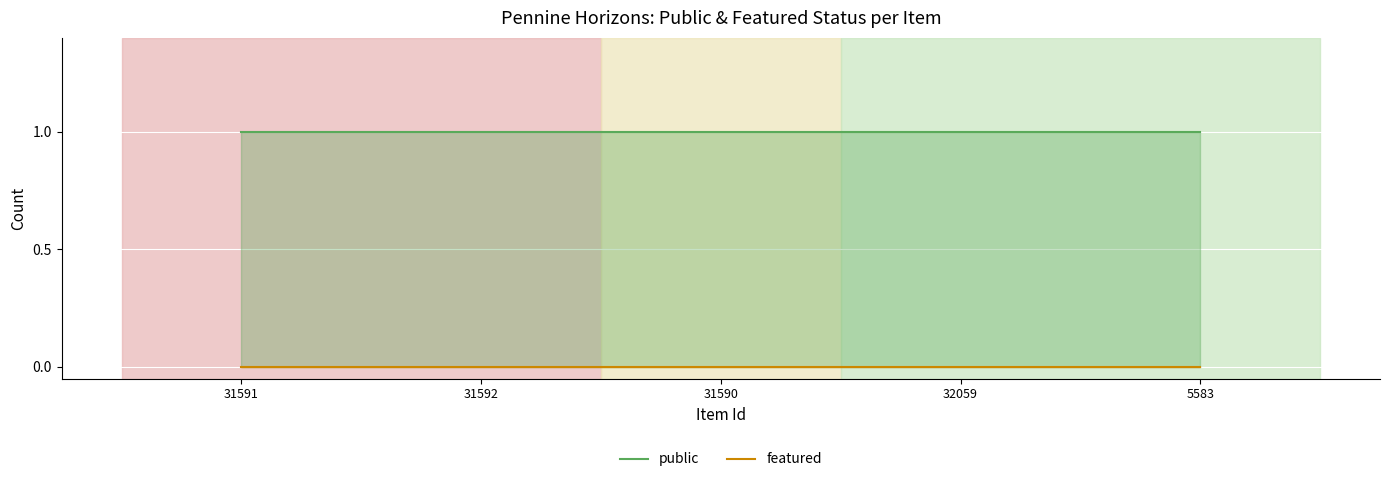

What is the value of the public point at the 1st from the left?

1